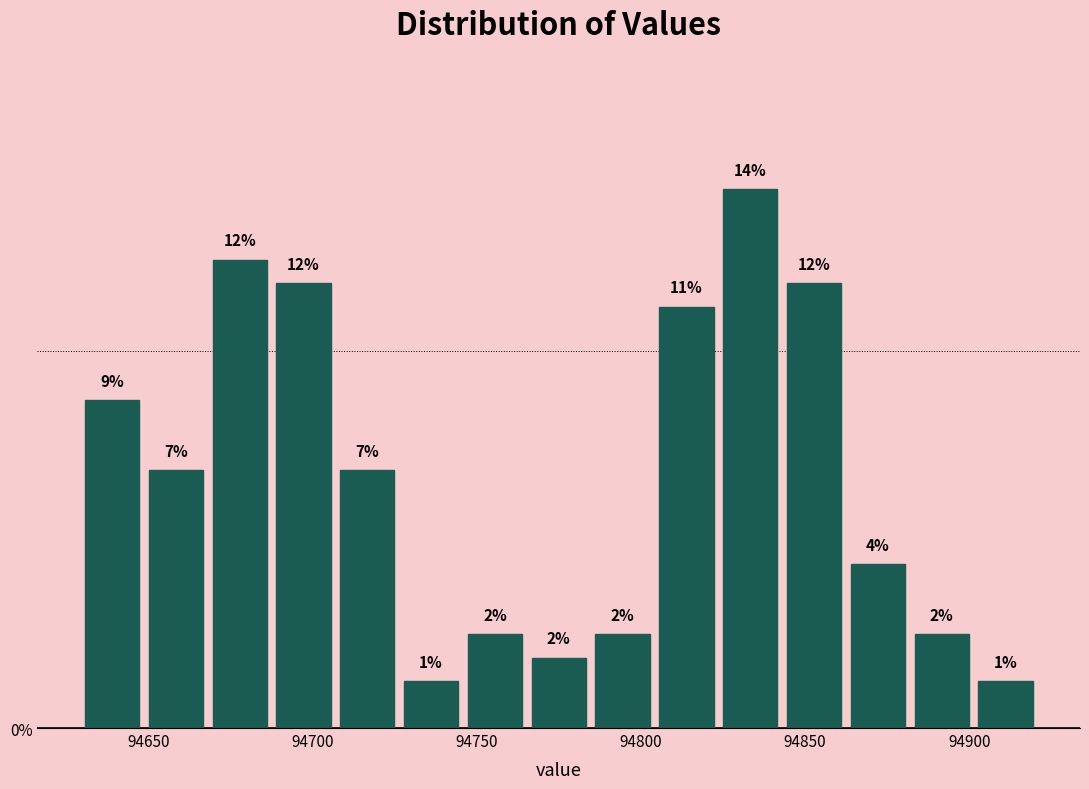

Read against the x-axis, roughly where is the centre of the tallest bar?

94835